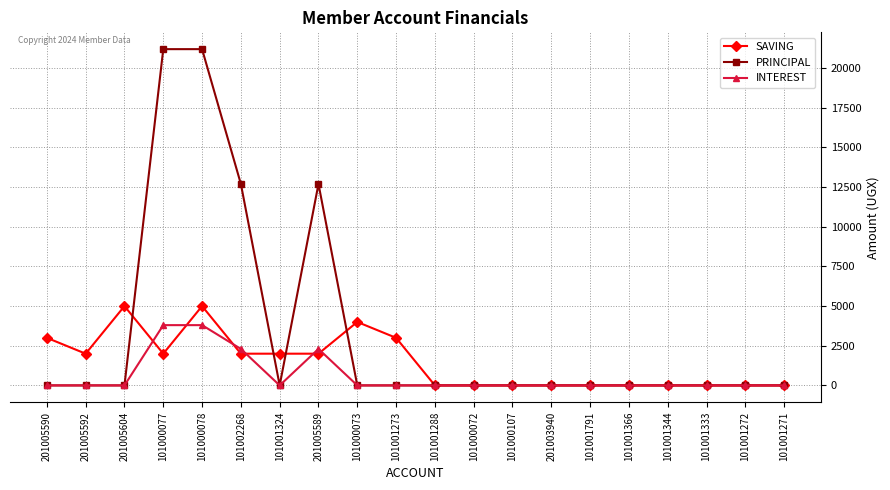

Reading left to right, extract all data points from this chart.

SAVING: 201005590=3000	201005592=2000	201005604=5000	101000077=2000	101000078=5000	101002268=2000	101001324=2000	201005589=2000	101000073=4000	101001273=3000	101001288=0	101000072=0	101000107=0	201003940=0	101001791=0	101001366=0	101001344=0	101001333=0	101001272=0	101001271=0
PRINCIPAL: 201005590=0	201005592=0	201005604=0	101000077=21200	101000078=21200	101002268=12700	101001324=0	201005589=12700	101000073=0	101001273=0	101001288=0	101000072=0	101000107=0	201003940=0	101001791=0	101001366=0	101001344=0	101001333=0	101001272=0	101001271=0
INTEREST: 201005590=0	201005592=0	201005604=0	101000077=3800	101000078=3800	101002268=2300	101001324=0	201005589=2300	101000073=0	101001273=0	101001288=0	101000072=0	101000107=0	201003940=0	101001791=0	101001366=0	101001344=0	101001333=0	101001272=0	101001271=0